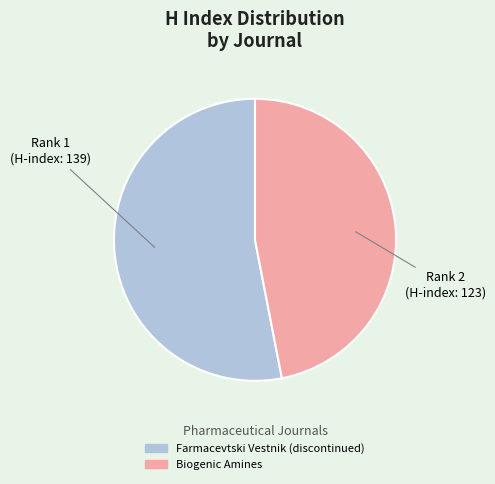

What is the largest slice in the pie chart?

Farmacevtski Vestnik (discontinued)